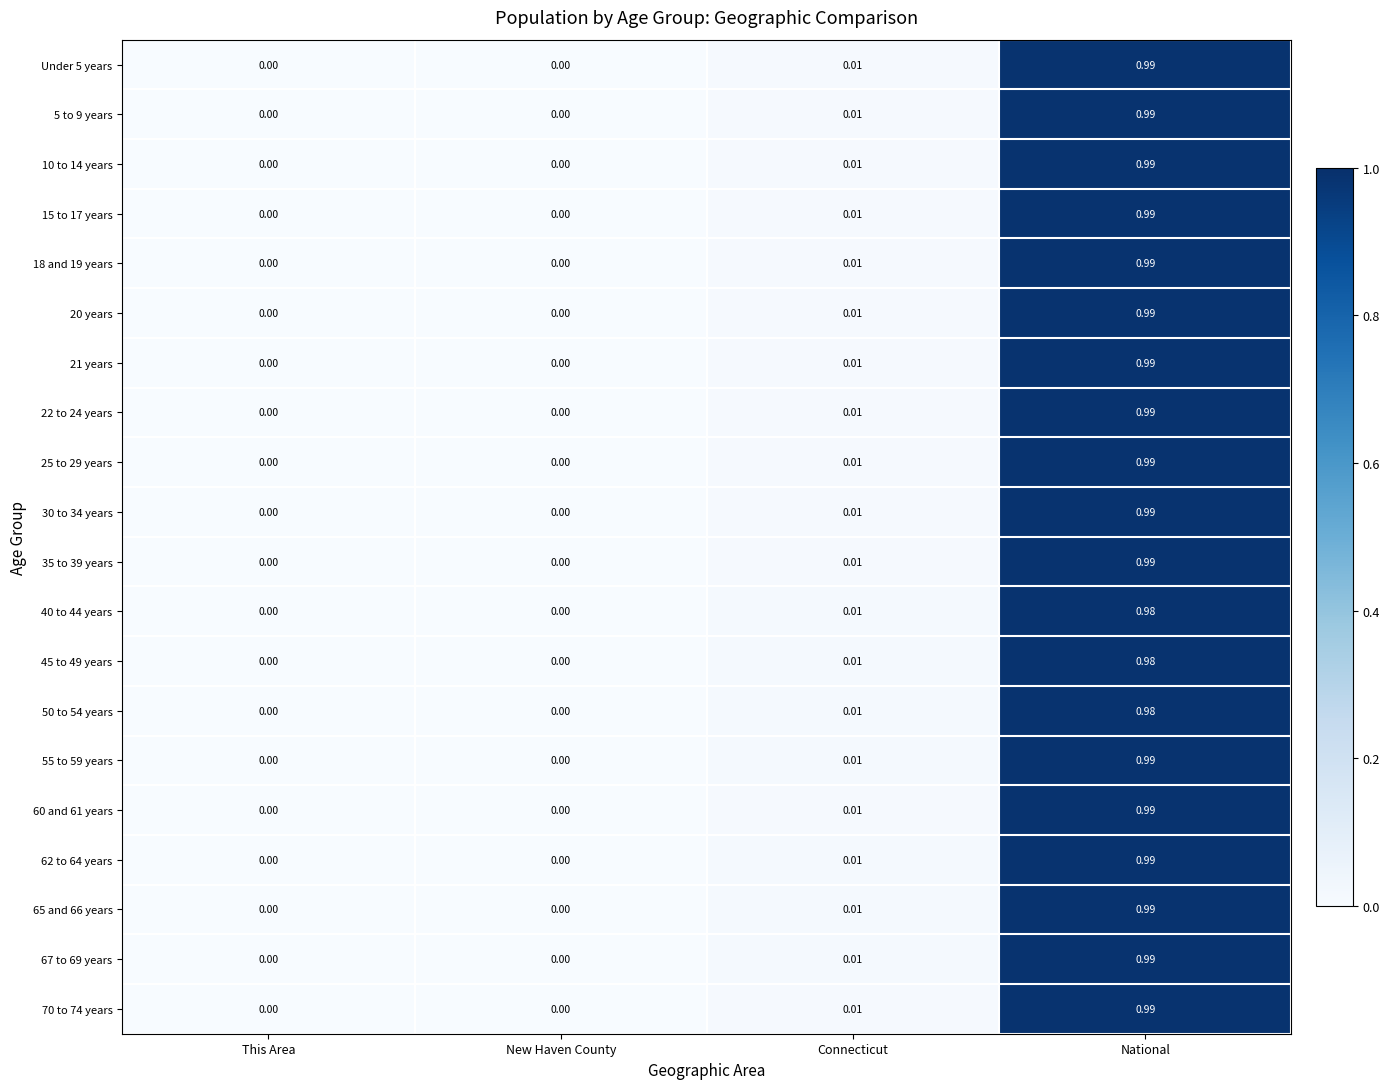

At which label does 30 to 34 years reach its peak?

National